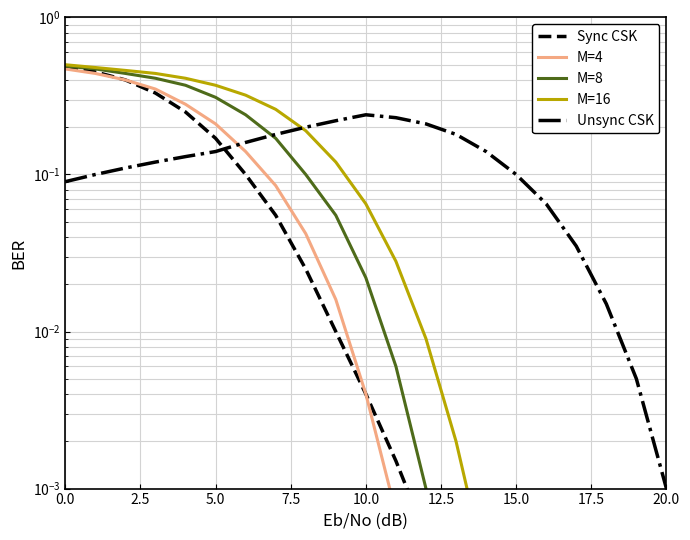

How many interior local peaks does the Unsync CSK series have?

1